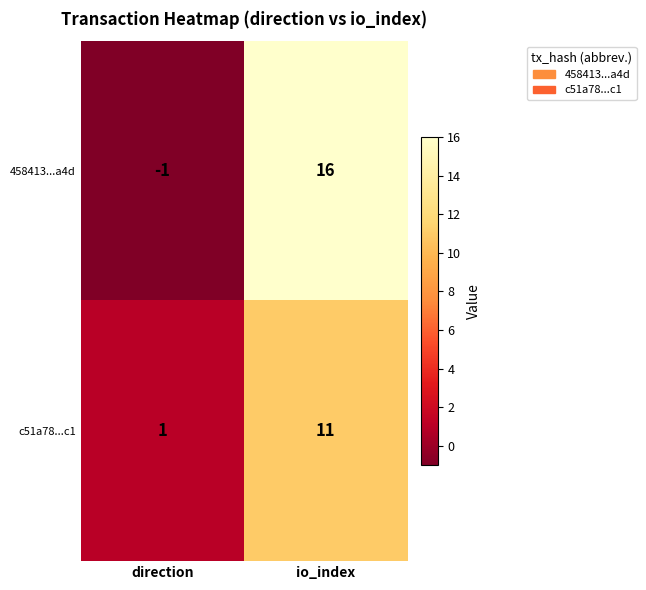

What is the average value of the c51a78...c1 series?

6